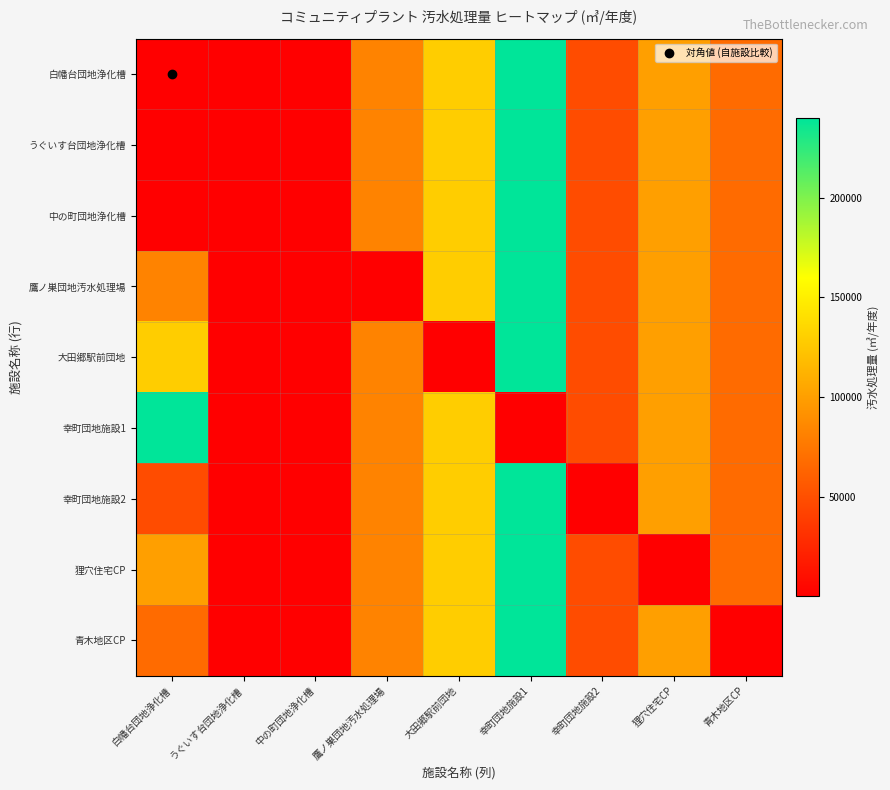

At how many categories does at least one series exceed 35234?

7